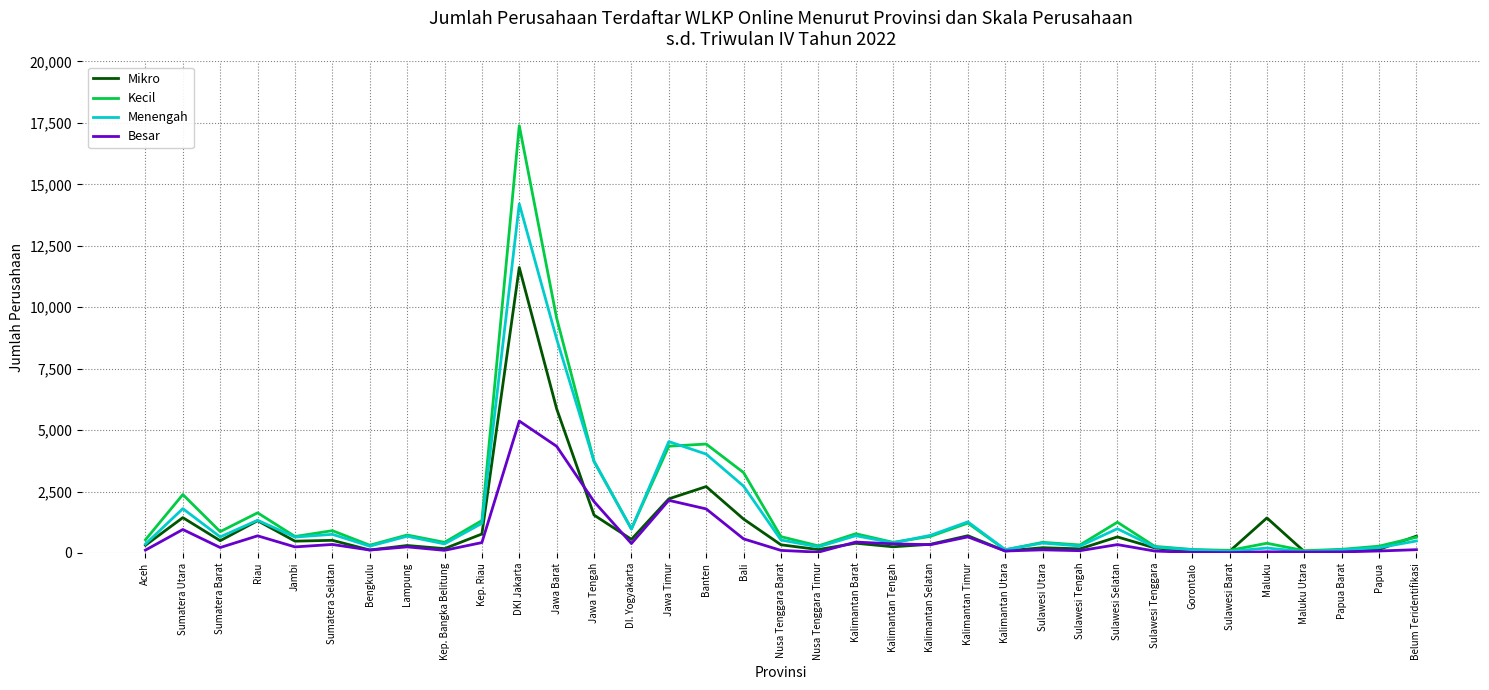

What is the greatest value displayed?

17386